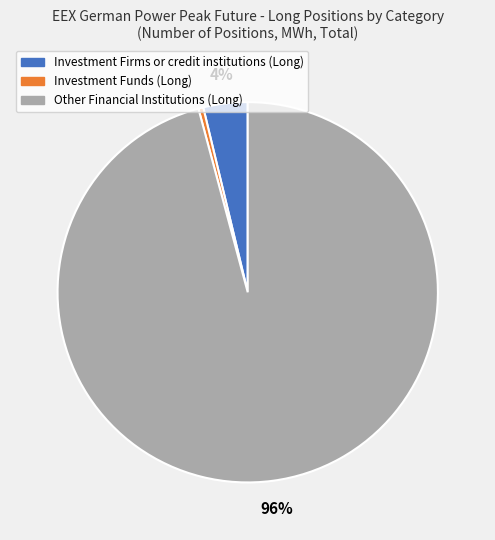

Is the sum of Investment Funds (Long) and Investment Firms or credit institutions (Long) greater than half?

No